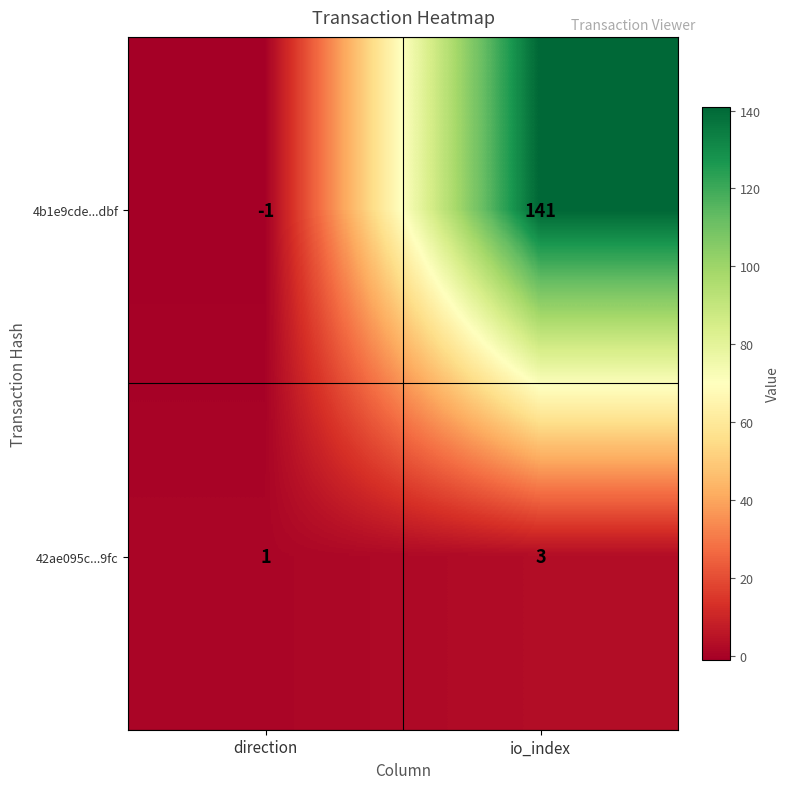

Reading left to right, list all the values displayed in this chart.

4b1e9cde...dbf: -1	141
42ae095c...9fc: 1	3